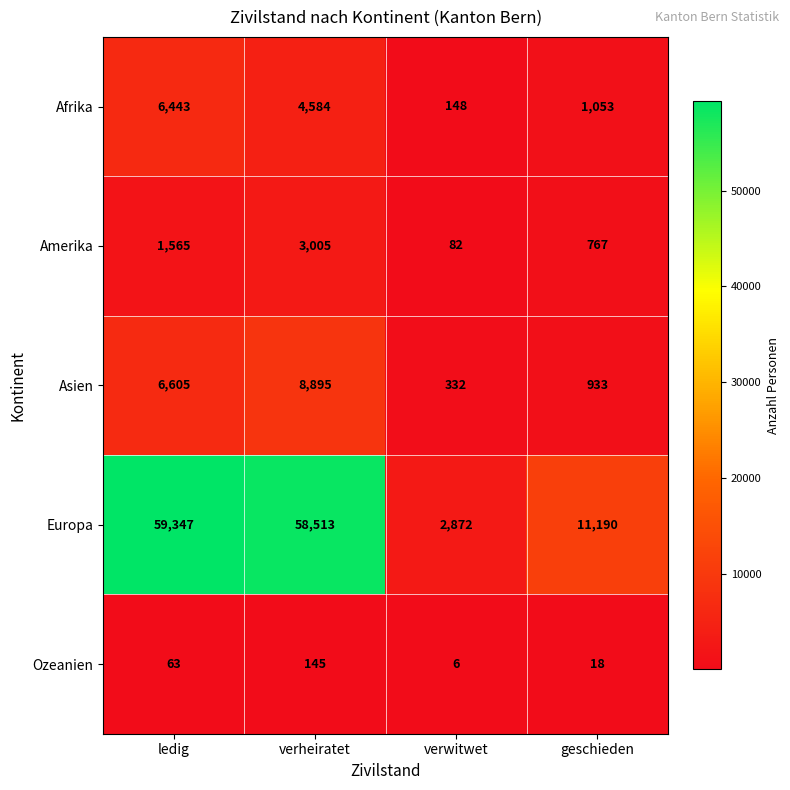

Which category has the highest value in the Ozeanien series?

verheiratet